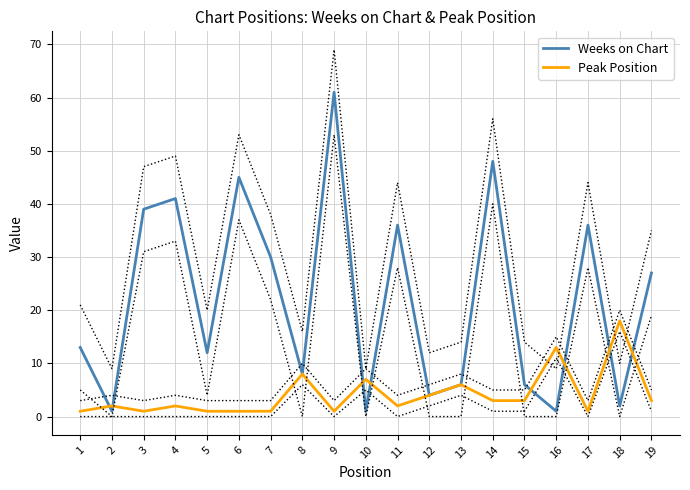

What is the greatest value displayed?

61